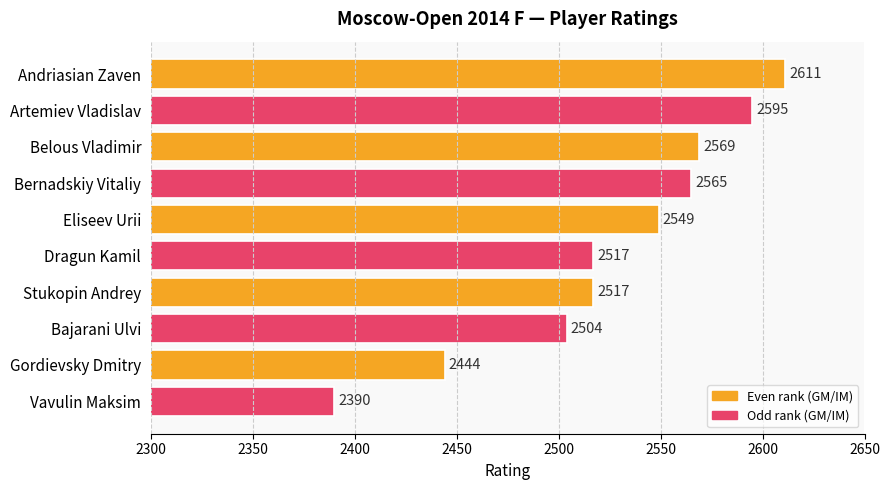

The value at Artemiev Vladislav is 2595. True or false?

True